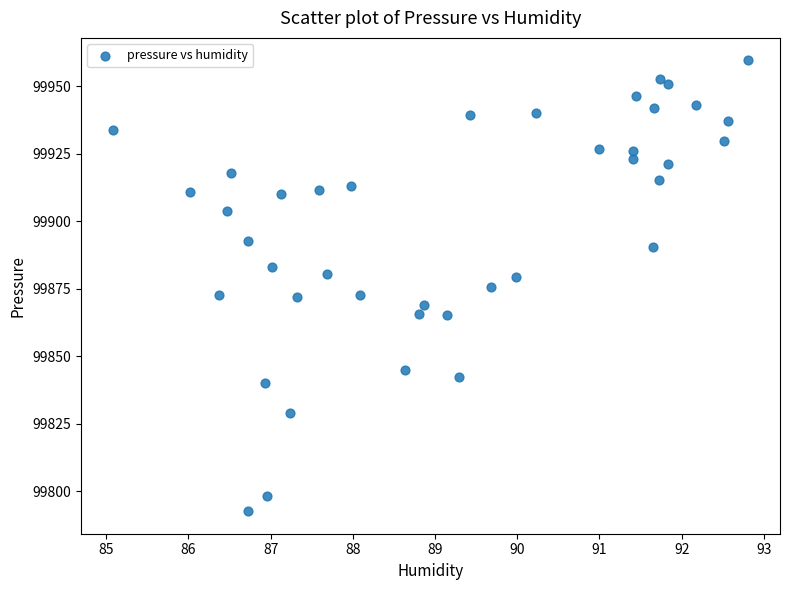

What is the range of Y values (max minus min)?

167.0